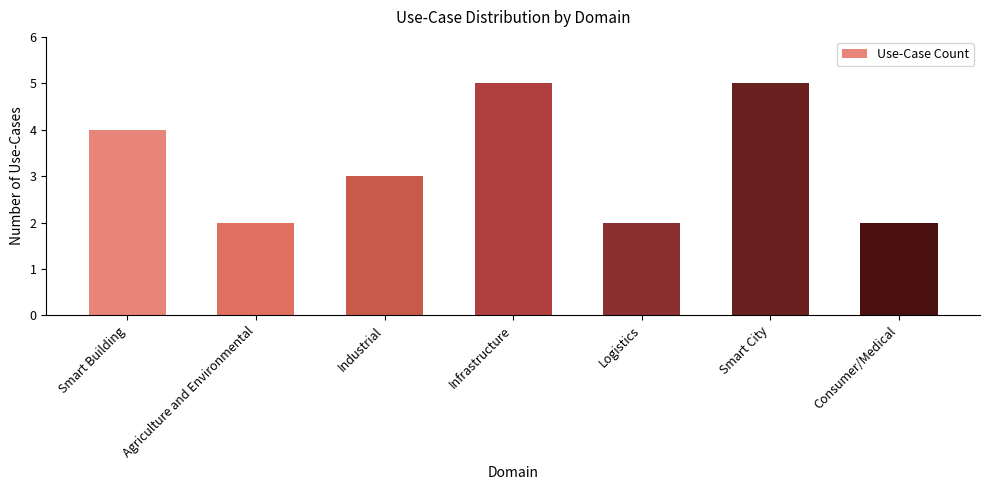

What is the sum of the values at Agriculture and Environmental and Industrial?

5